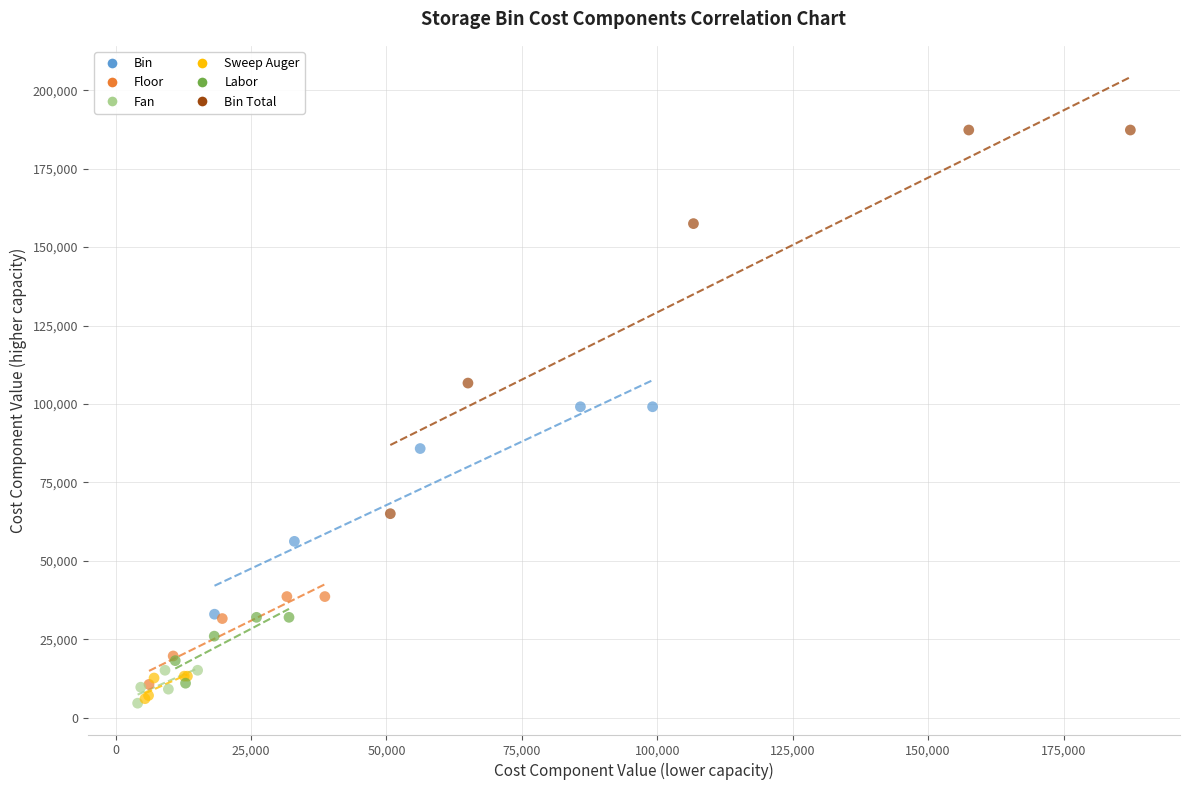

What are all the series names shown in the legend?

Bin, Floor, Fan, Sweep Auger, Labor, Bin Total